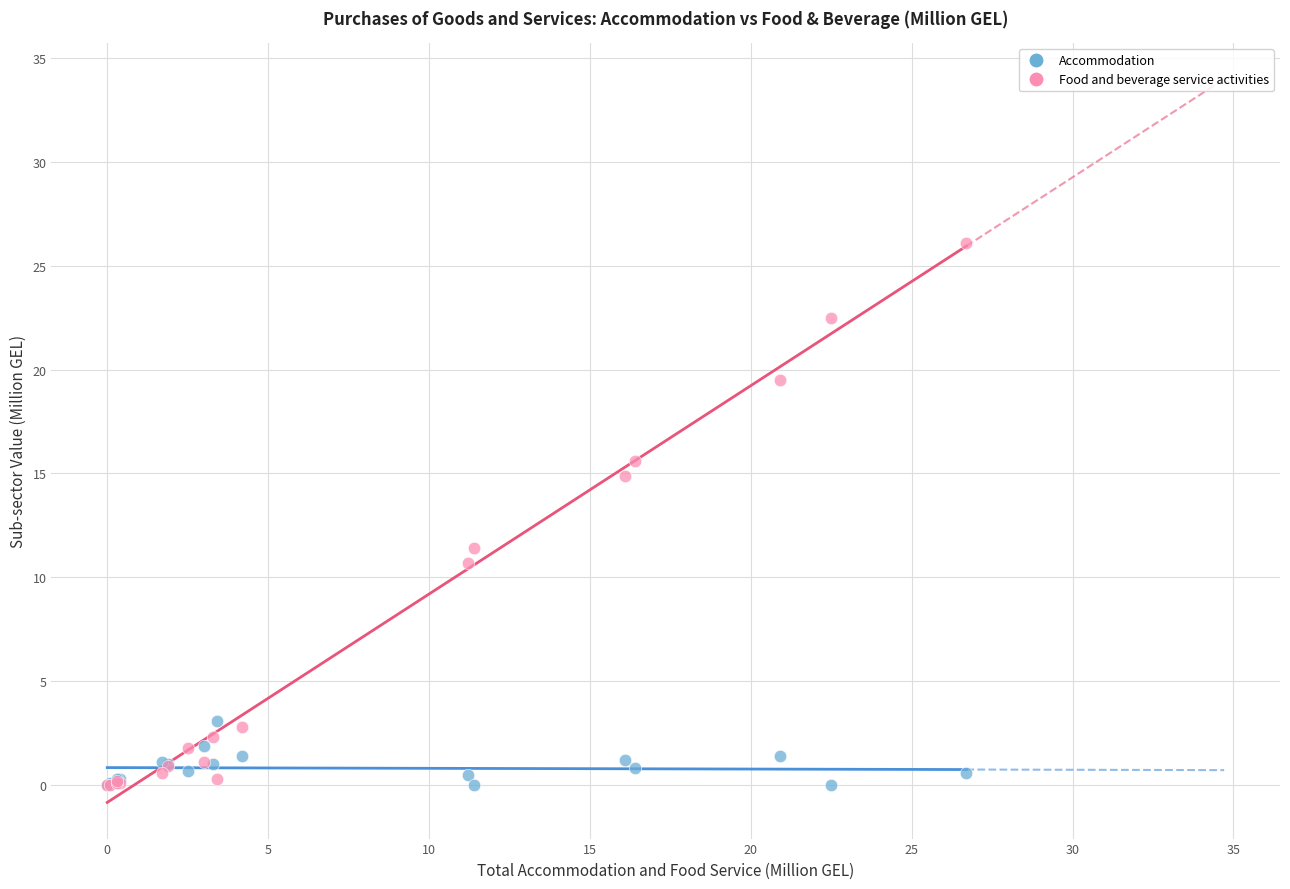

Which series contains the highest Y value?

Food and beverage service activities